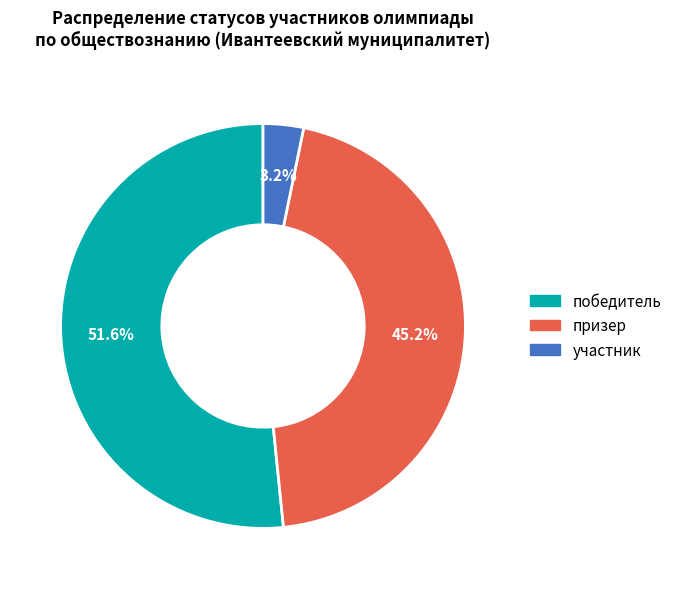

What is the total percentage of призер and победитель?

96.8%